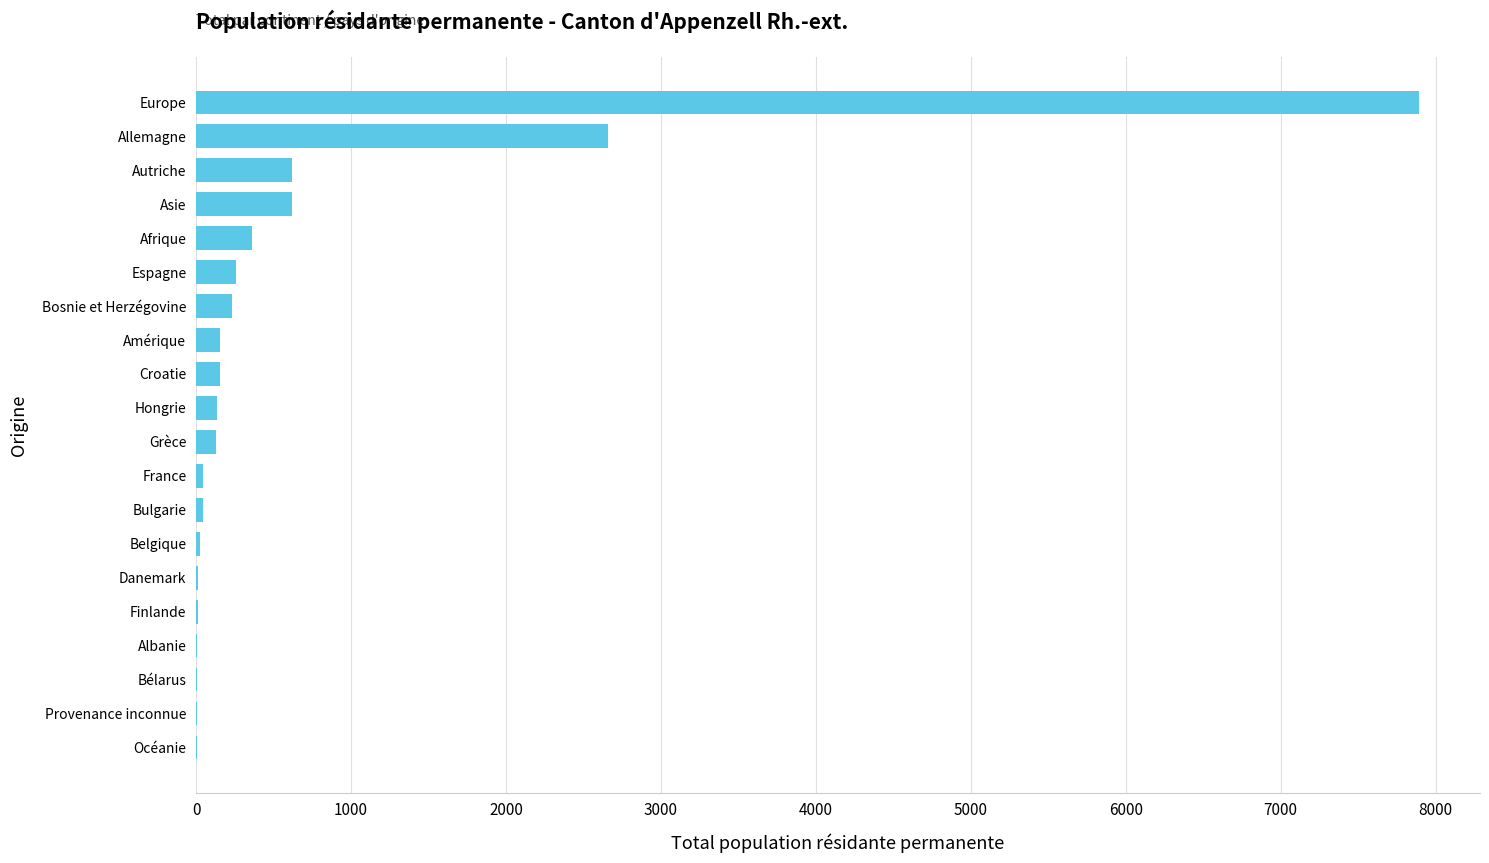

Are the bars grouped side by side (vs. stacked)?

No